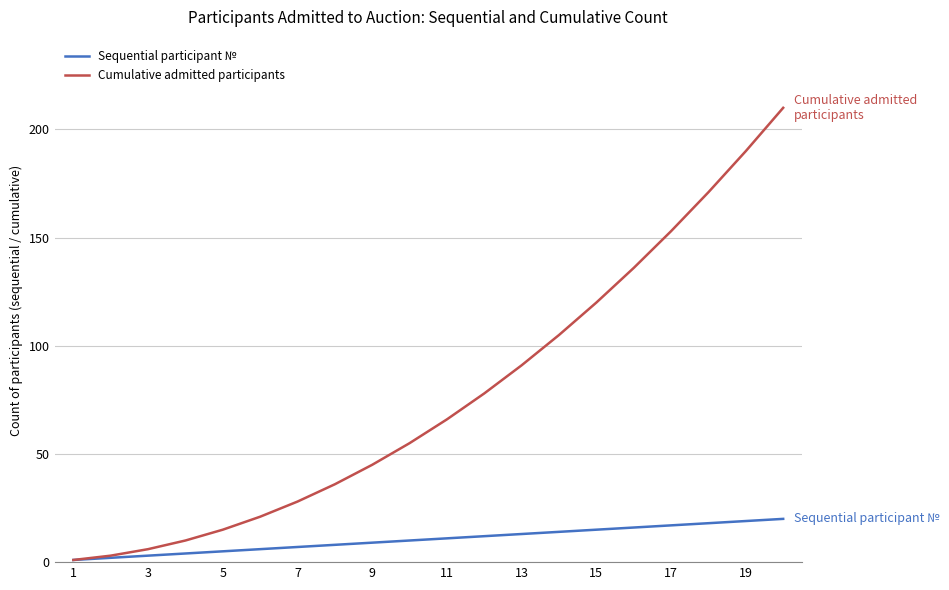

Does the chart have visible grid lines?

Yes